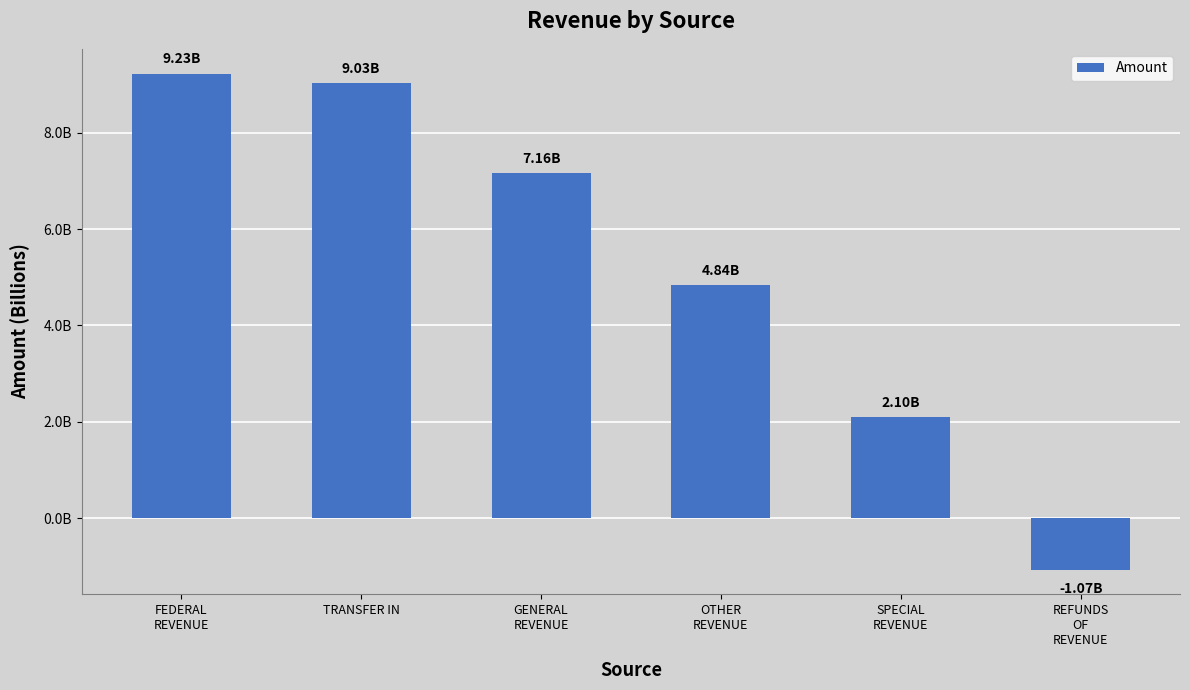

List the labels in order of value, largest first.

FEDERAL
REVENUE, TRANSFER IN, GENERAL
REVENUE, OTHER
REVENUE, SPECIAL
REVENUE, REFUNDS
OF
REVENUE